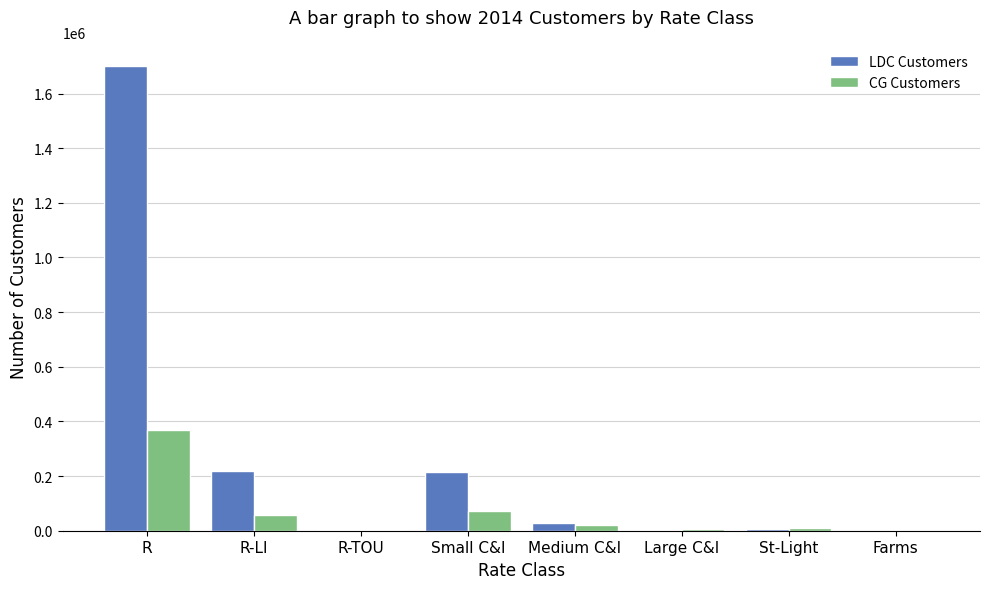

What is the sum of all LDC Customers values?

2176087